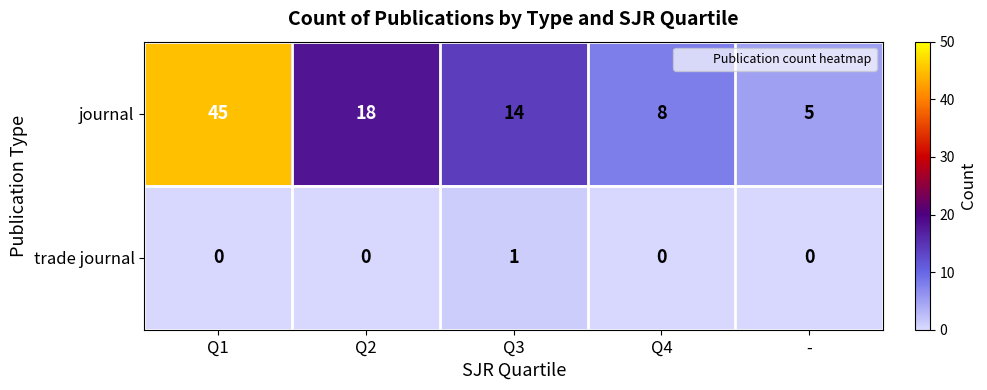

The trade journal series shows 1 at -. True or false?

False